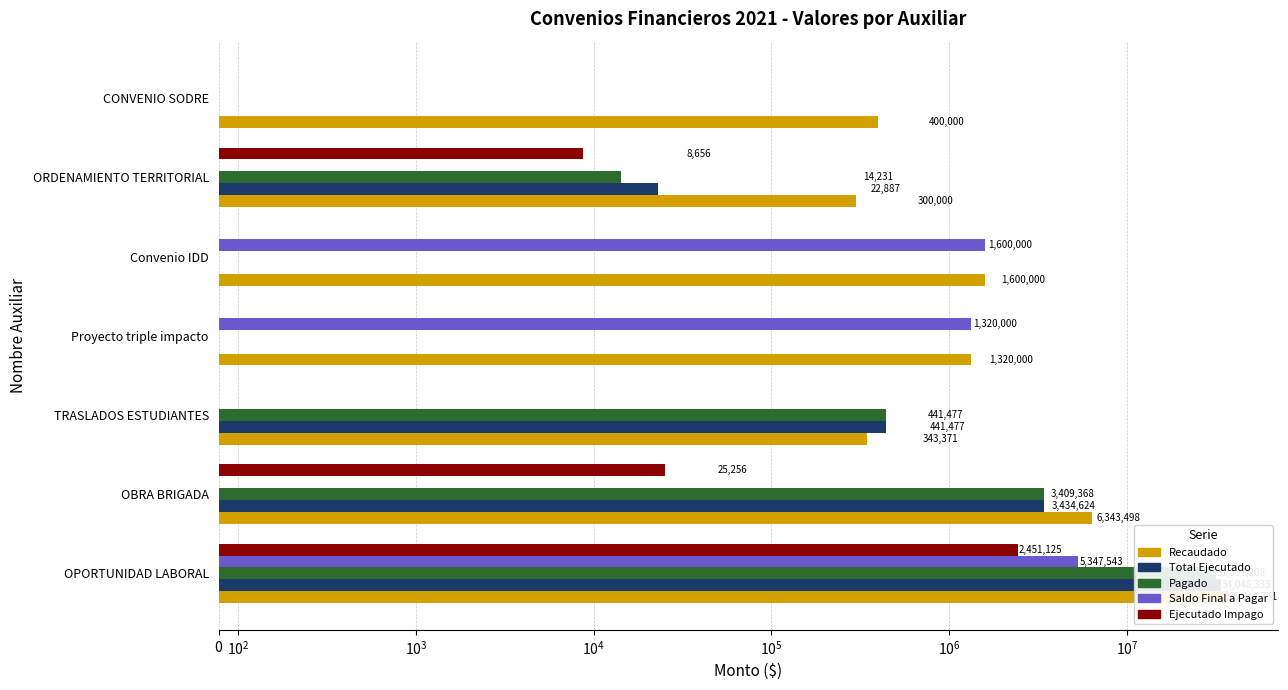

At Proyecto triple impacto, list the series in order from smallest to largest.

Total Ejecutado, Pagado, Ejecutado Impago, Recaudado, Saldo Final a Pagar